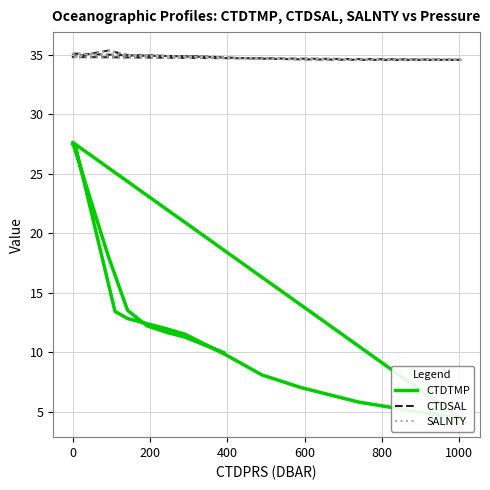

List the series in order of their peak value, lowest first.

CTDTMP, SALNTY, CTDSAL